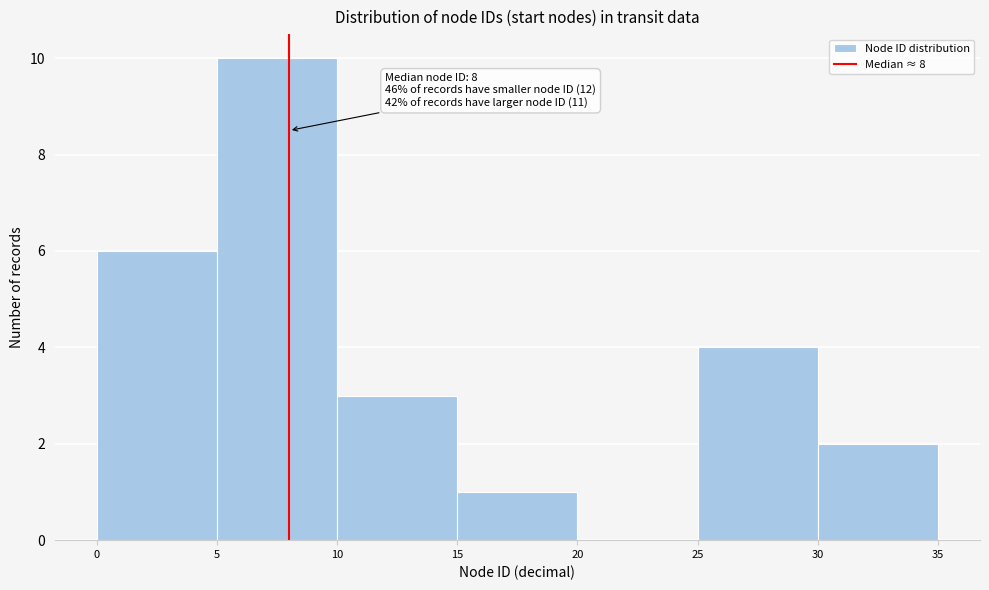

Which range on the x-axis has the tallest bar?

5 to 10